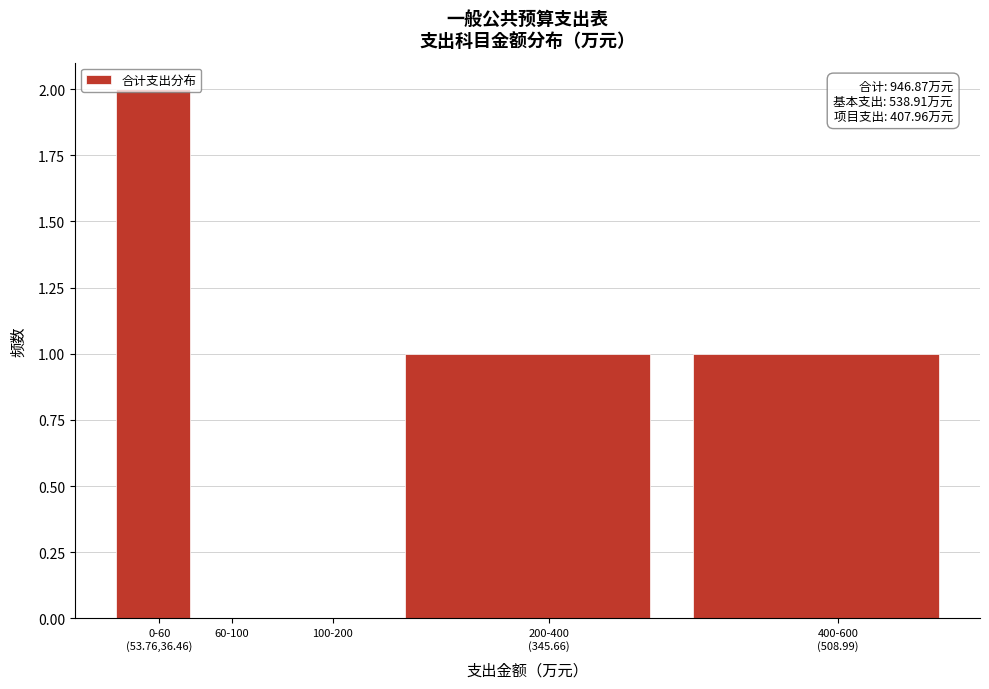

True or false: the data shows -1 at 100-200.

False